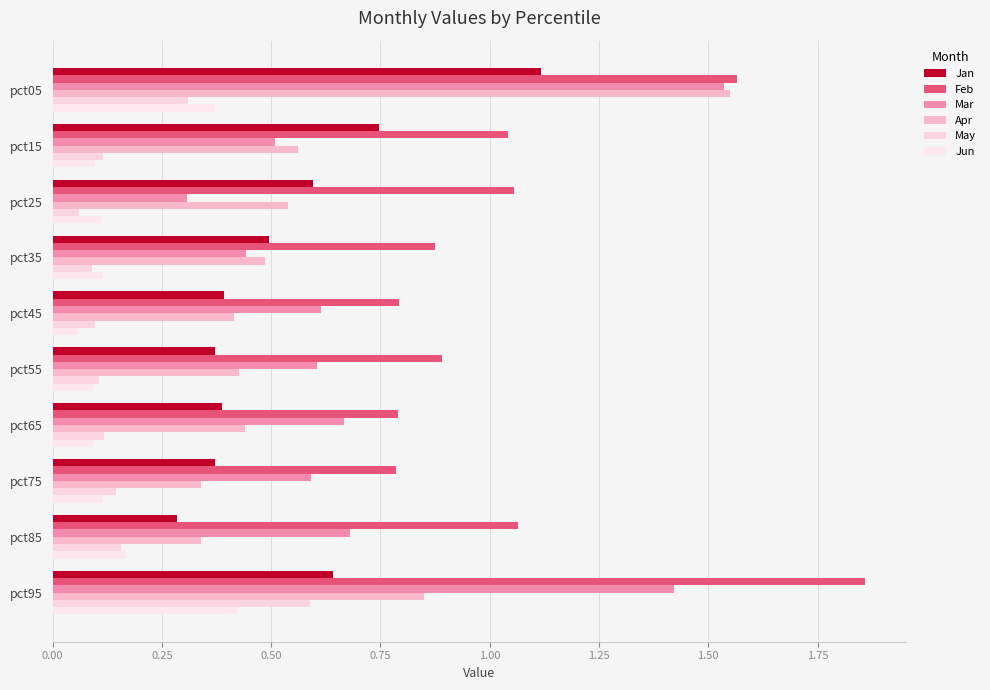

How many data points does each series have?

10